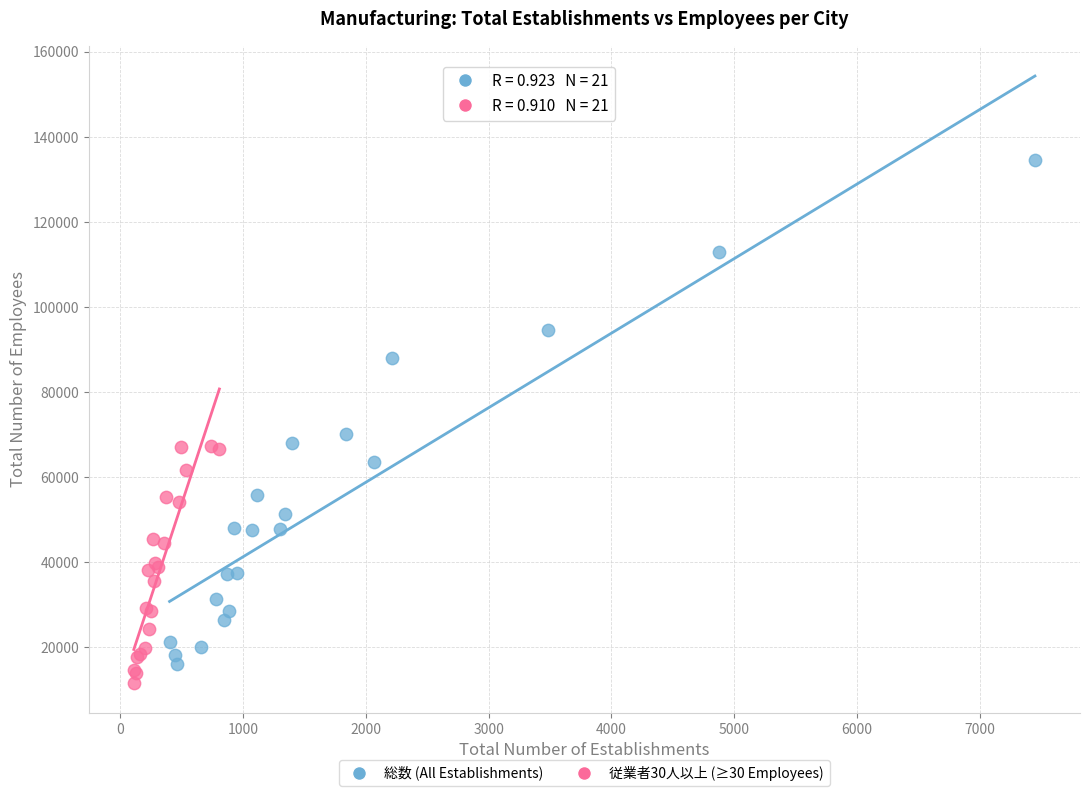

Which series has the widest spread of Y values?

総数 (All Establishments)